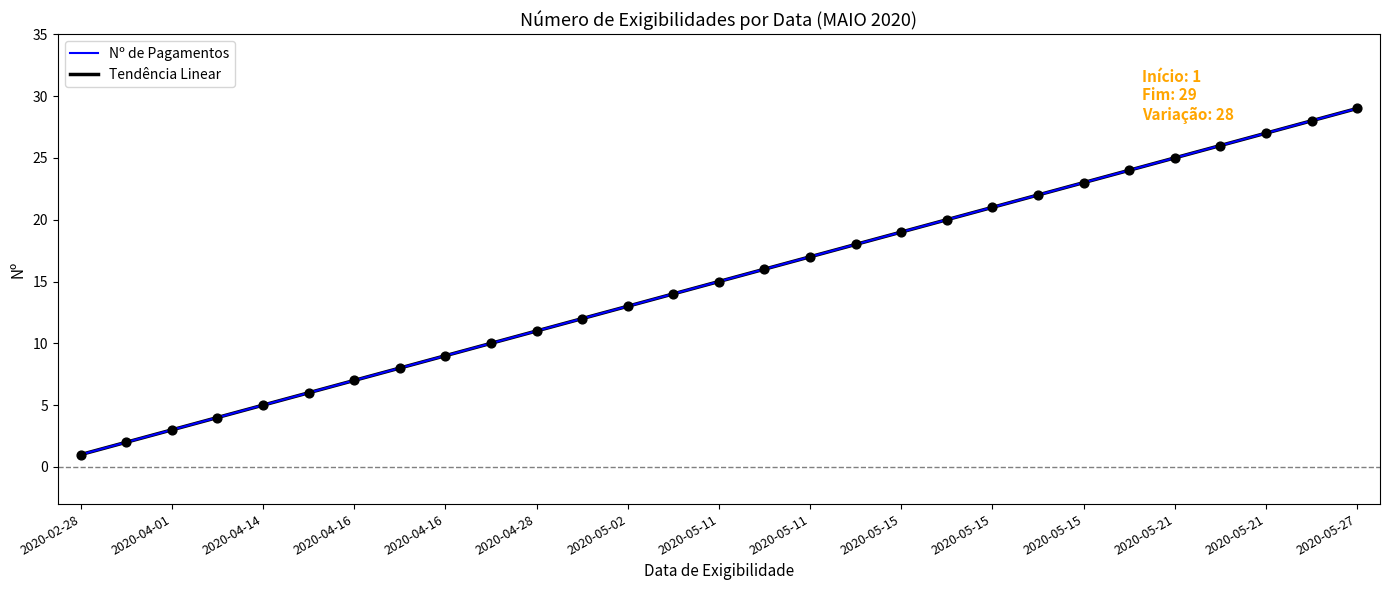

Does the chart have visible grid lines?

No